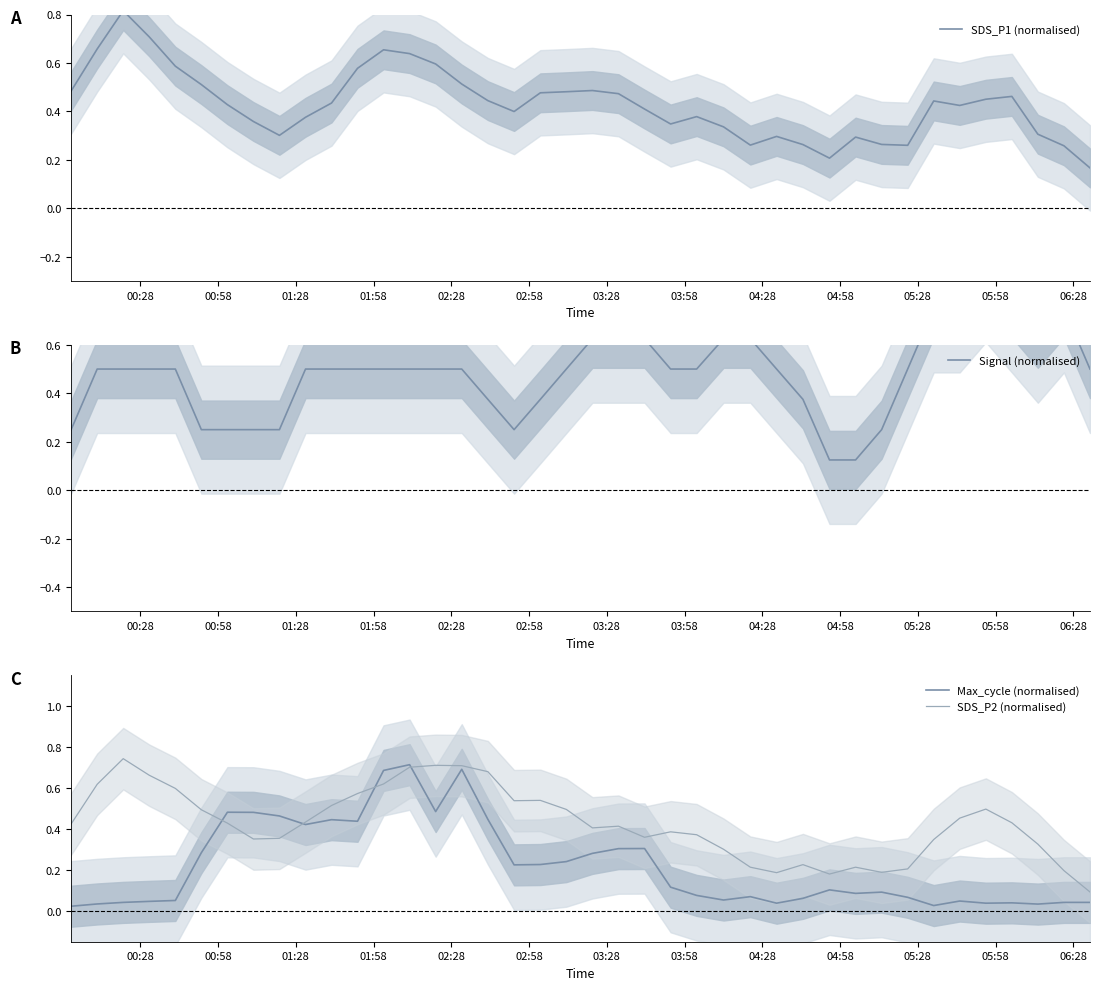

How many lines are shown in the chart?

4